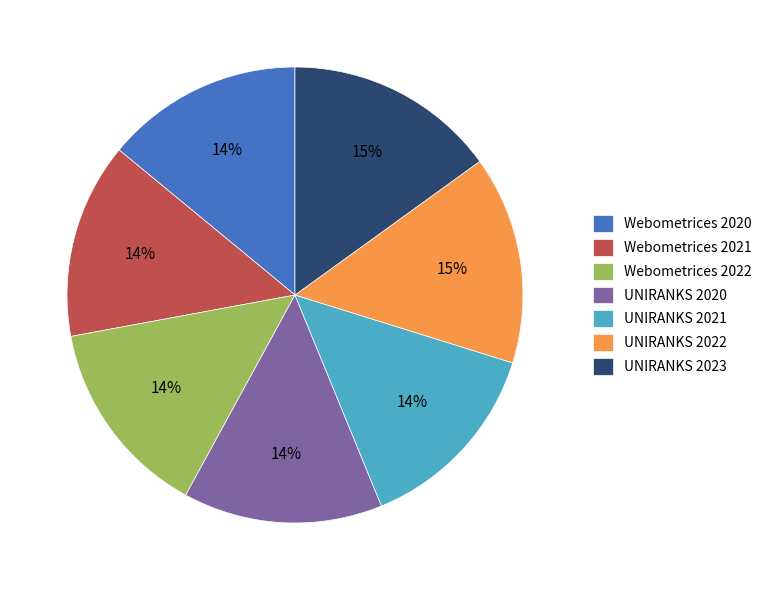

Is there any slice that represents more than half of the pie?

No